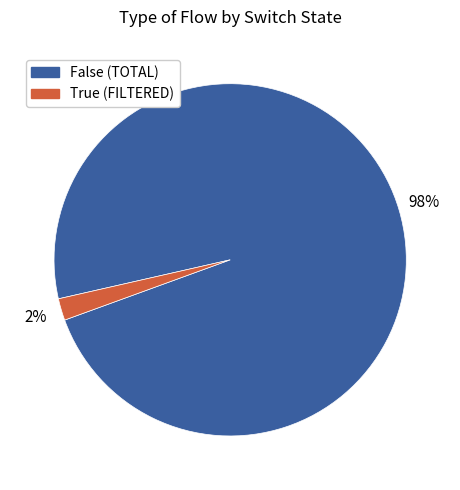

Which category has the smallest portion of the pie?

True